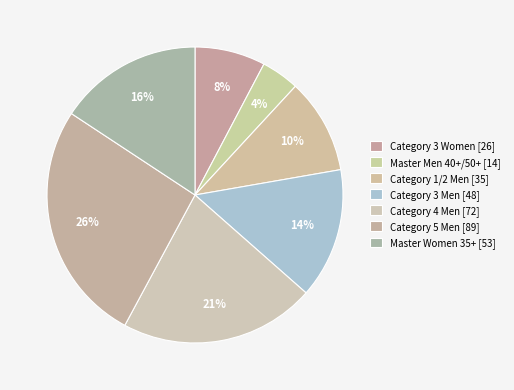

Which has a higher value, Category 3 Men or Master Women 35+?

Master Women 35+